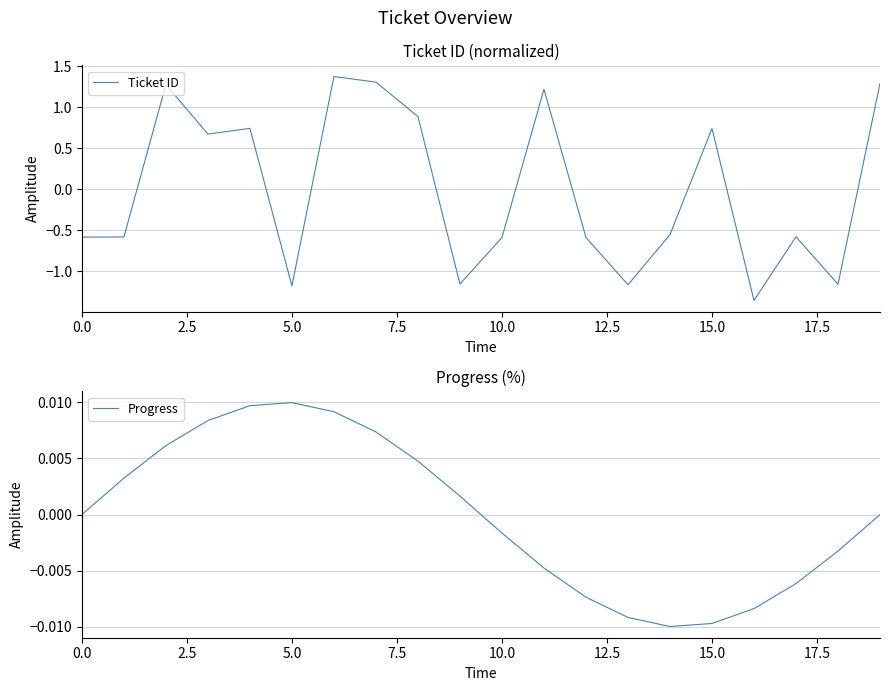

Which series ends up on top after the final intersection of Ticket ID and Progress?

Ticket ID